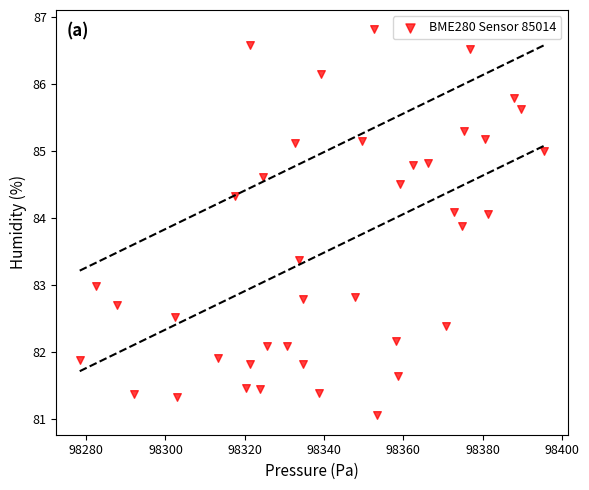

What is the range of Y values (max minus min)?

5.8